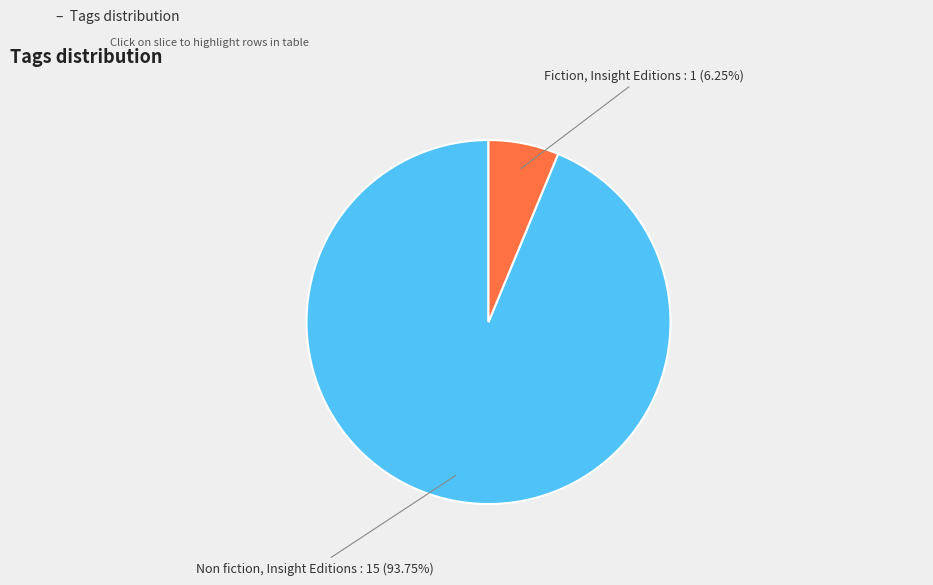

Which slice represents more than half of the pie?

Non fiction, Insight Editions